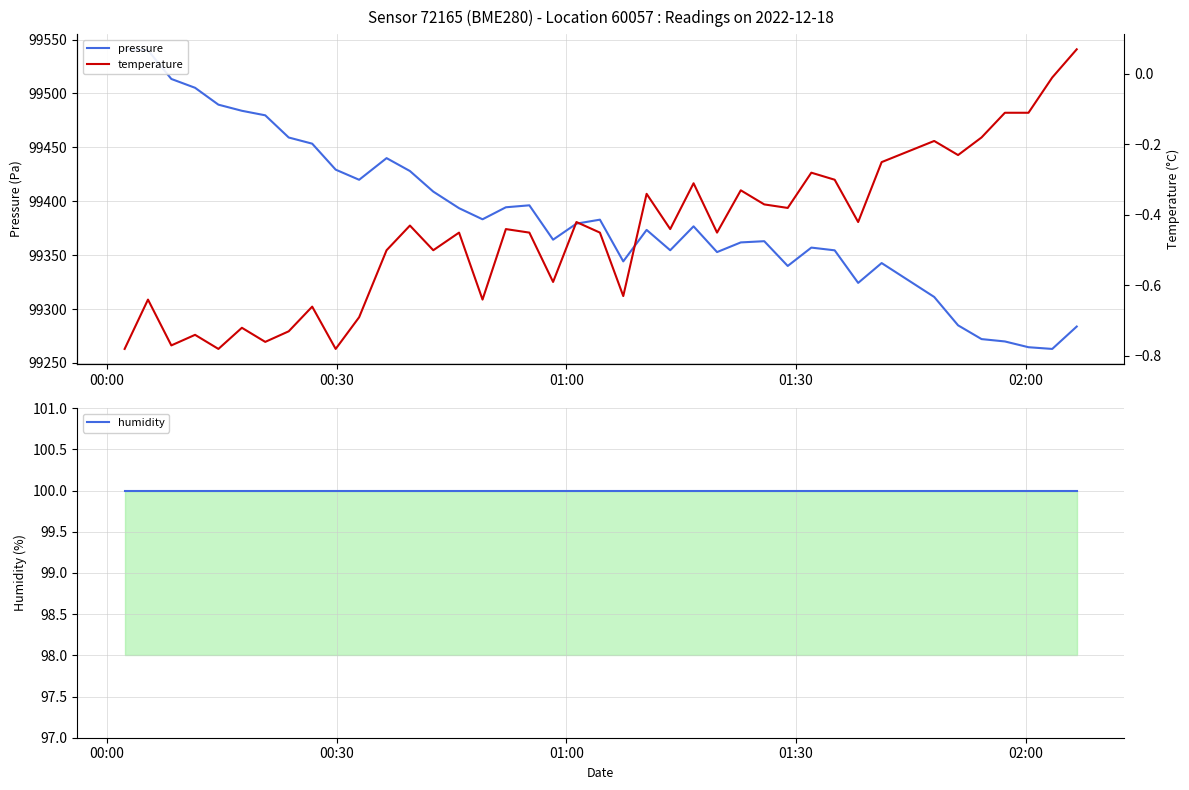

At which label does temperature reach its minimum?

00:00